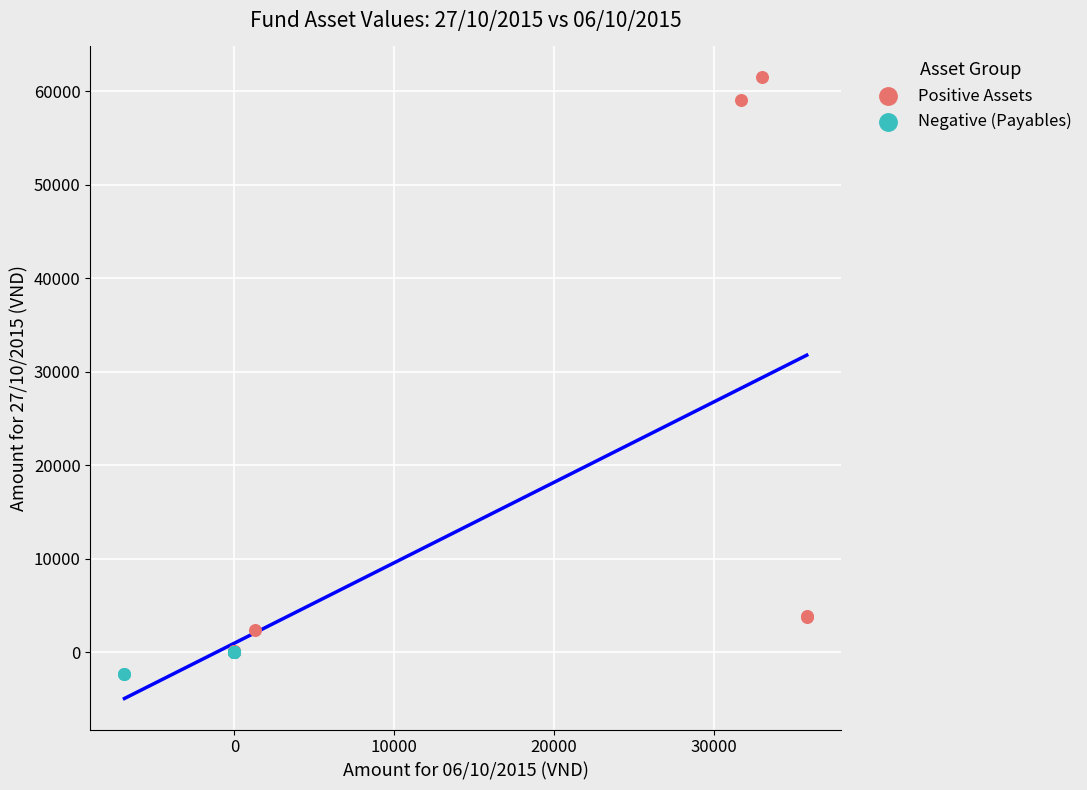

Which series reaches the maximum Y coordinate?

Positive Assets